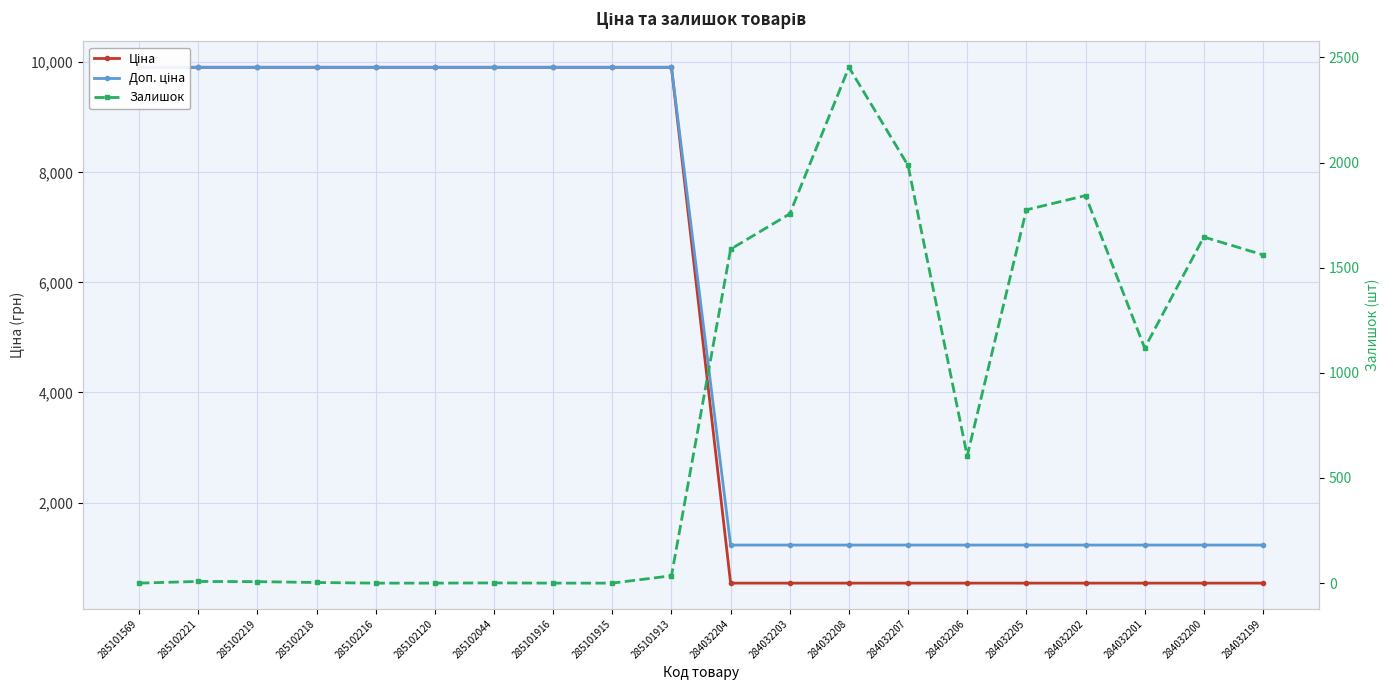

At 285101569, list the series in order from largest to smallest.

Ціна, Доп. ціна, Залишок